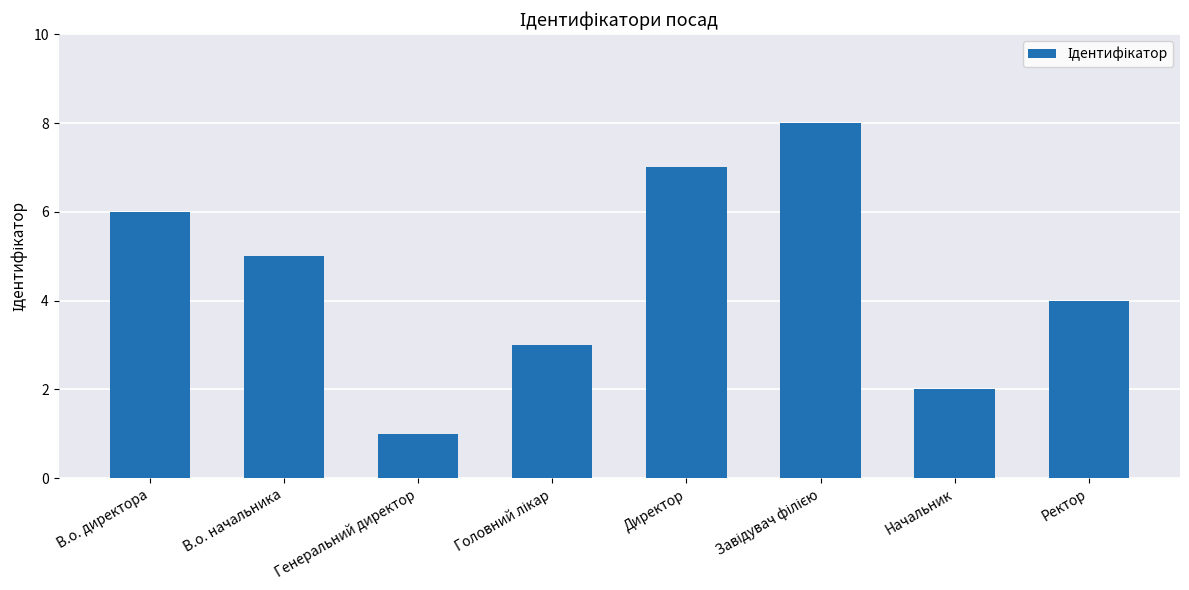

Reading left to right, extract all data points from this chart.

6	5	1	3	7	8	2	4